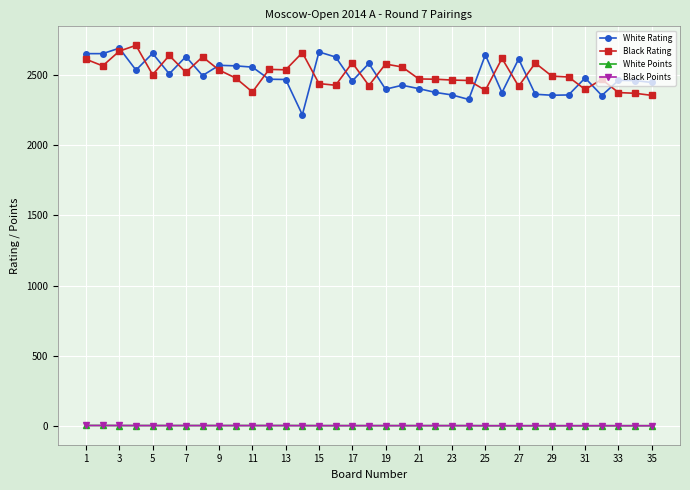

True or false: Black Rating and Black Points intersect in this chart.

False